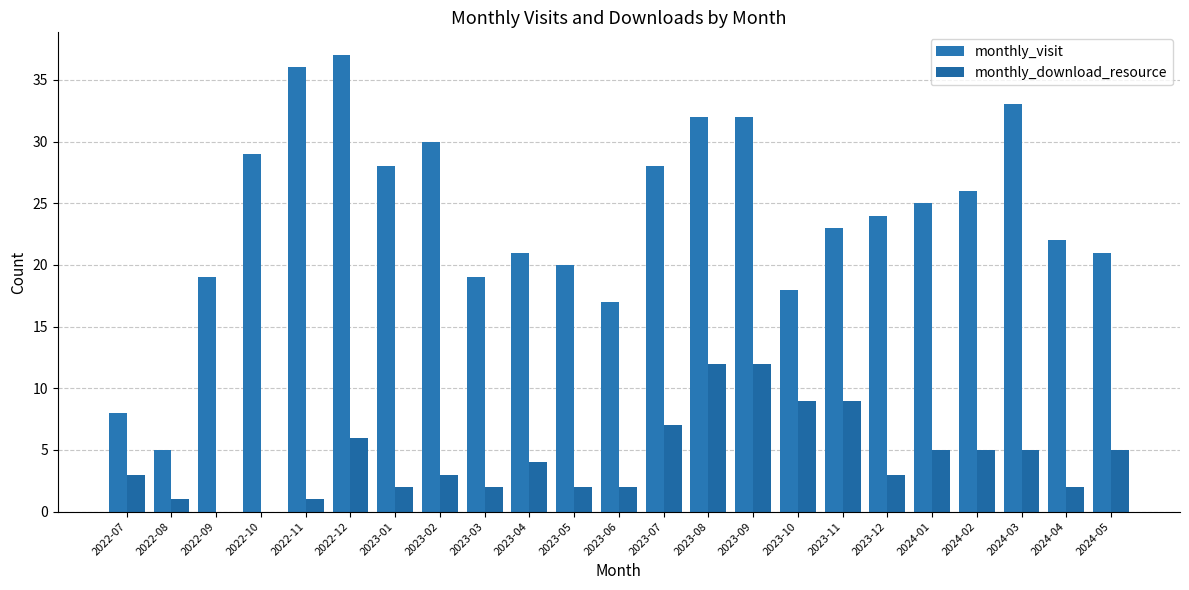

What is the sum of all monthly_visit values?

553